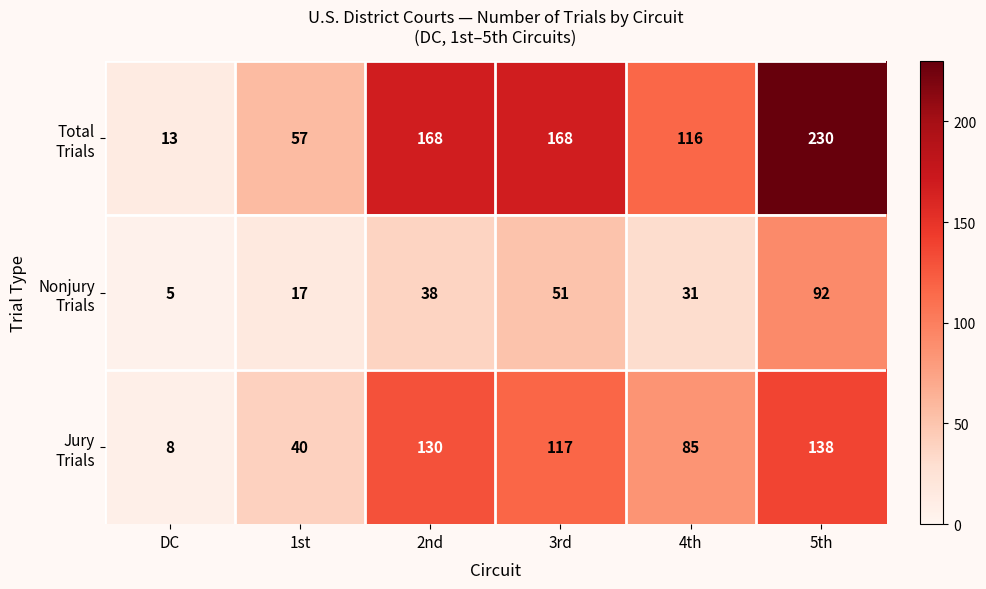

Count the number of data series in this chart.

3